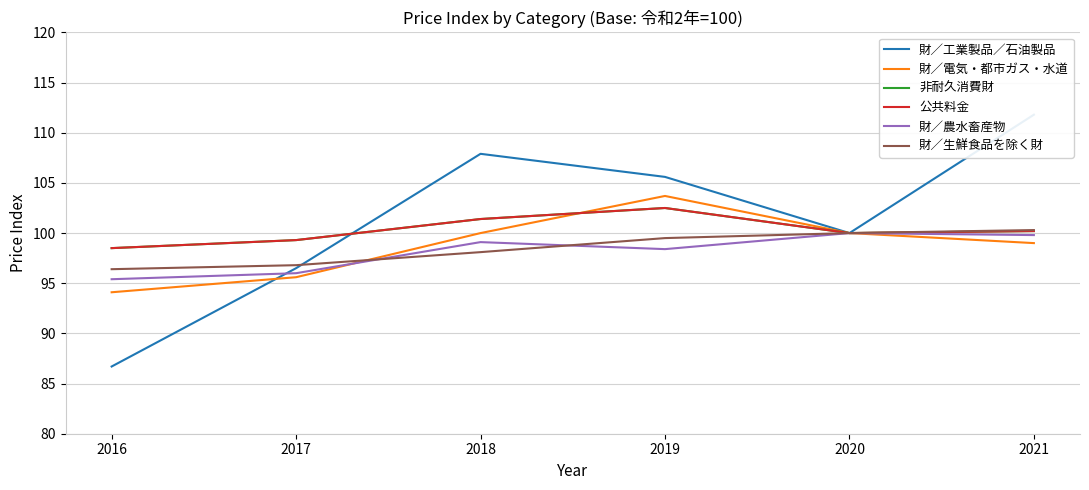

Which series has the largest total across all categories?

財／工業製品／石油製品